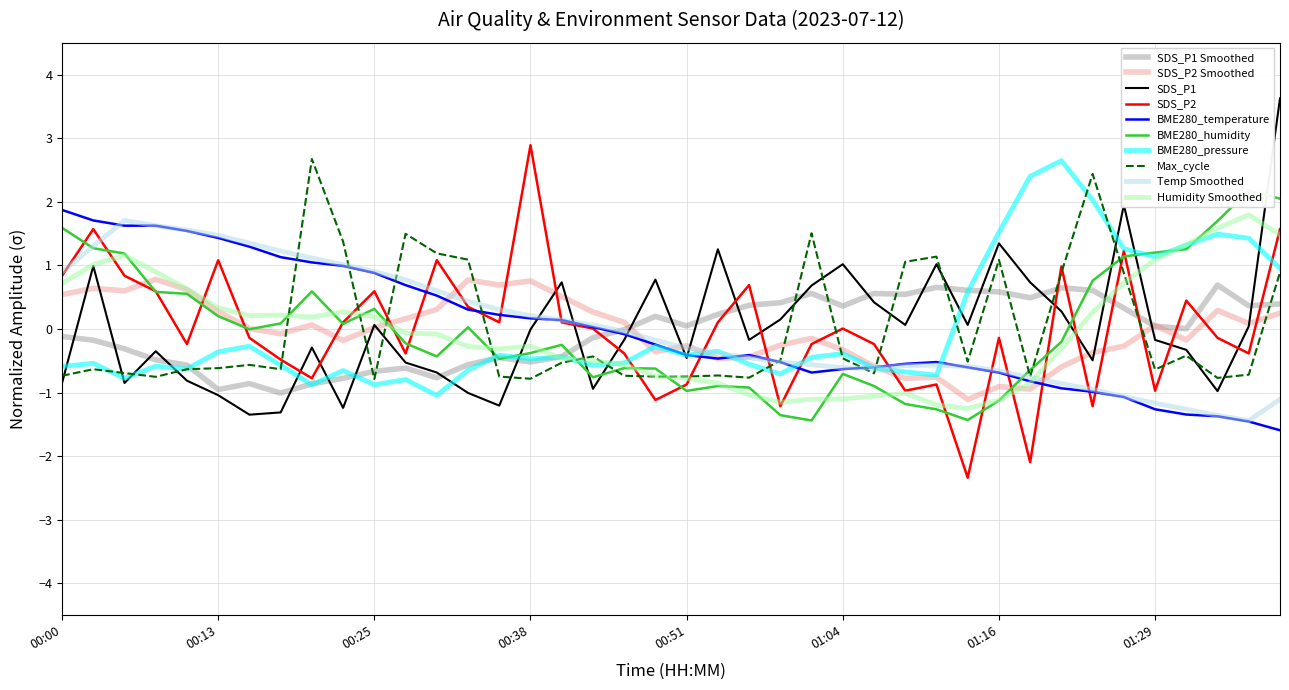

What position from the right is 00:43?

23